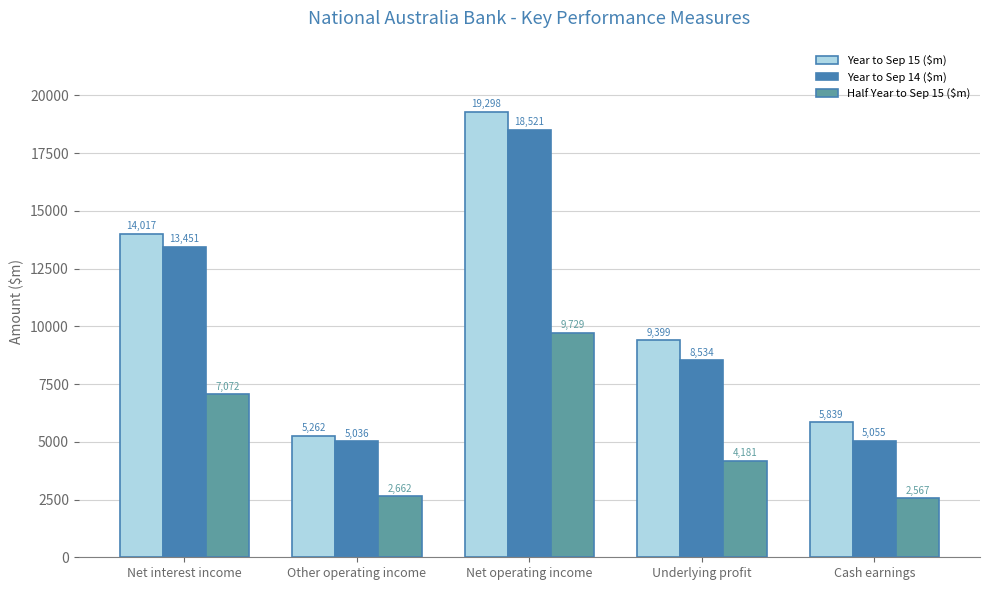

How many data points does each series have?

5